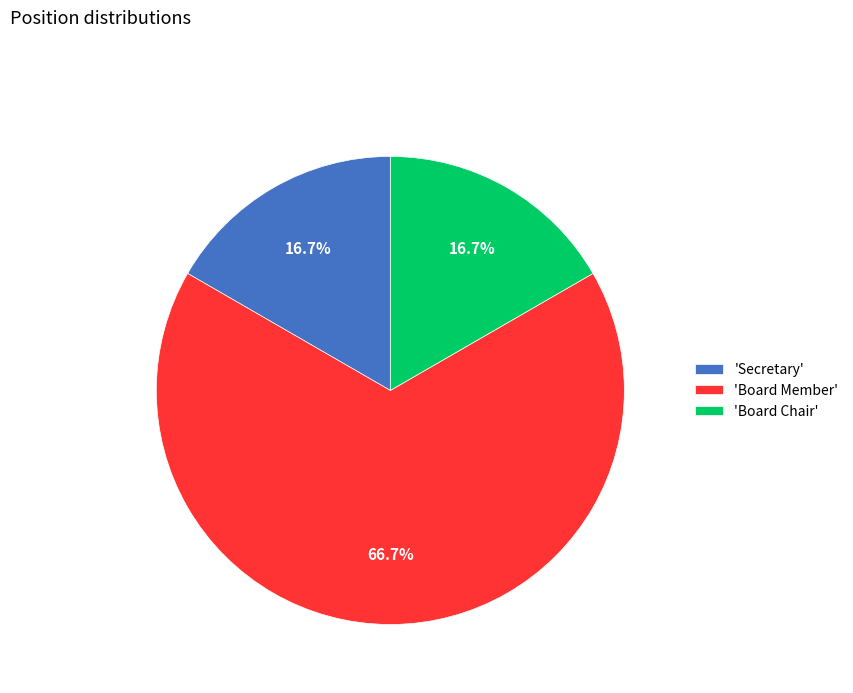

Which slice is the largest?

'Board Member'